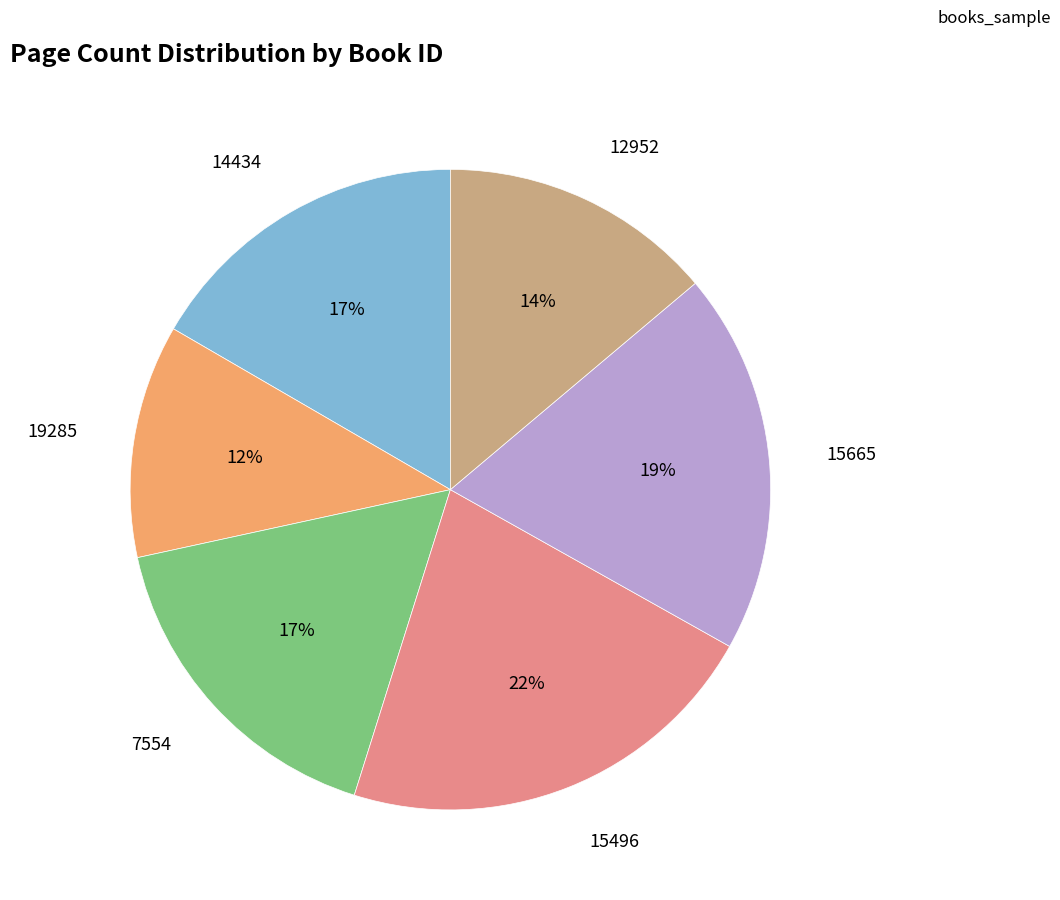

What percentage is the 15665 slice, to the nearest percent?

19%